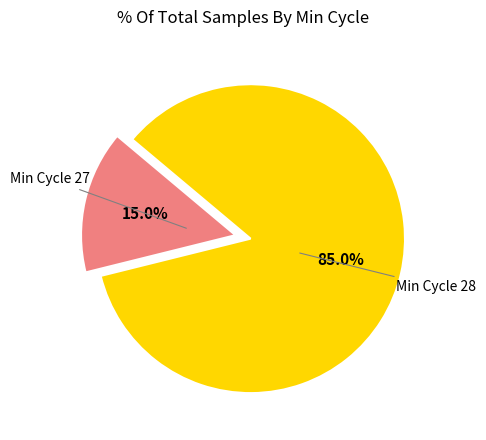

Is there any slice that represents more than half of the pie?

Yes